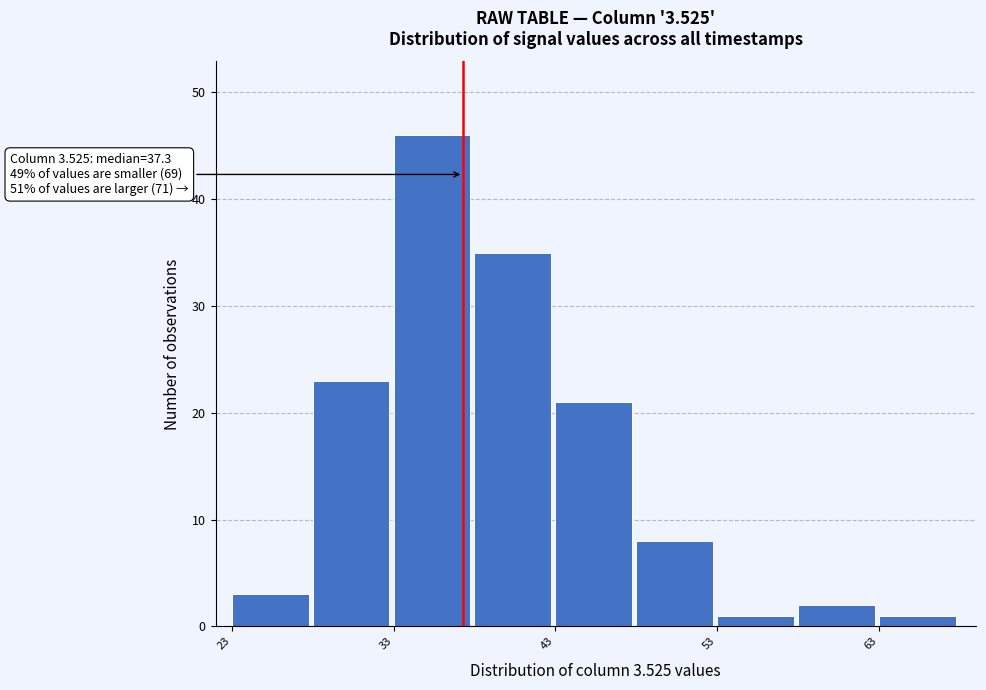

Which range on the x-axis has the tallest bar?

33 to 38